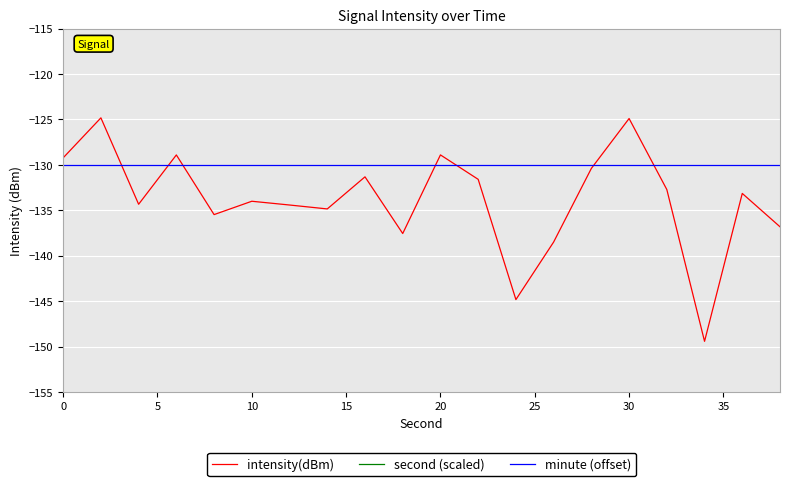

What is the minimum value for minute (offset)?

-130.0